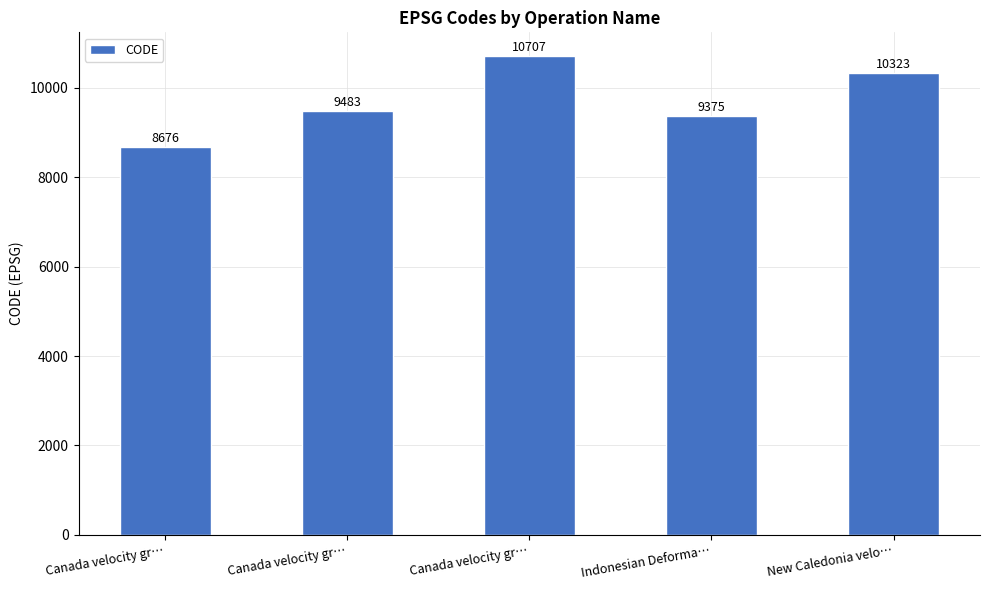

What is the minimum value shown in the chart?

8676